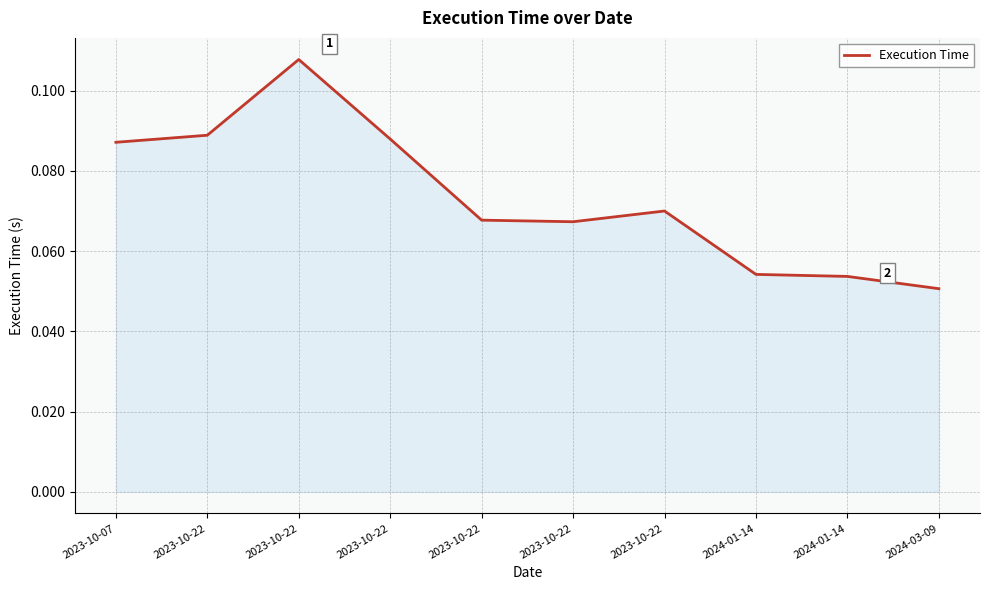

The chart shows a value of 0.0 at 2023-10-22. True or false?

False